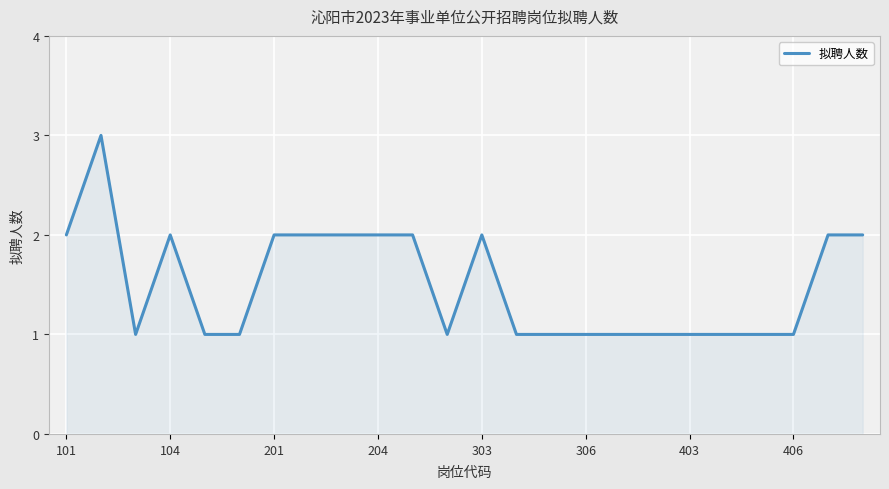

How many values are between 1 and 2?

23